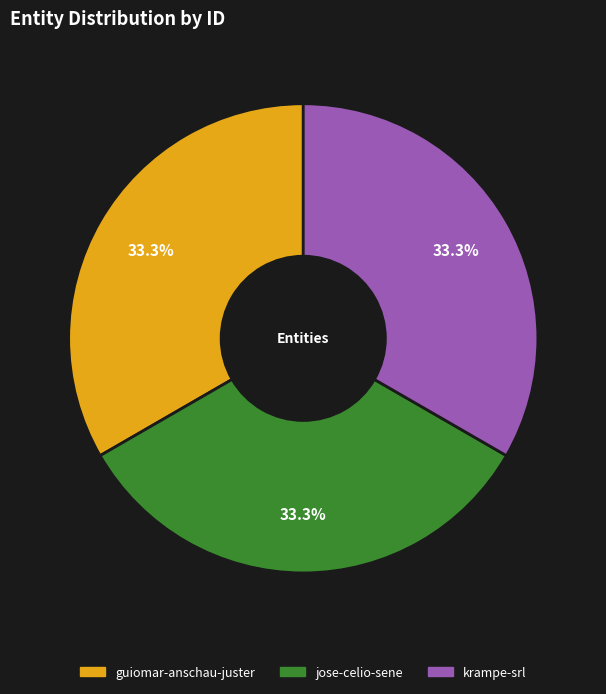

Does jose-celio-sene represent more than half of the total?

No